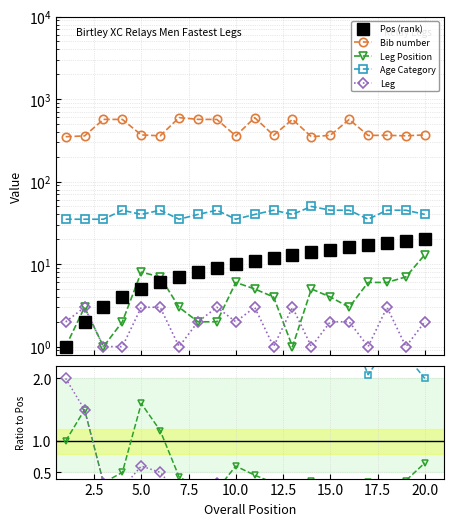

The value of Bib at 12 is 364. True or false?

True